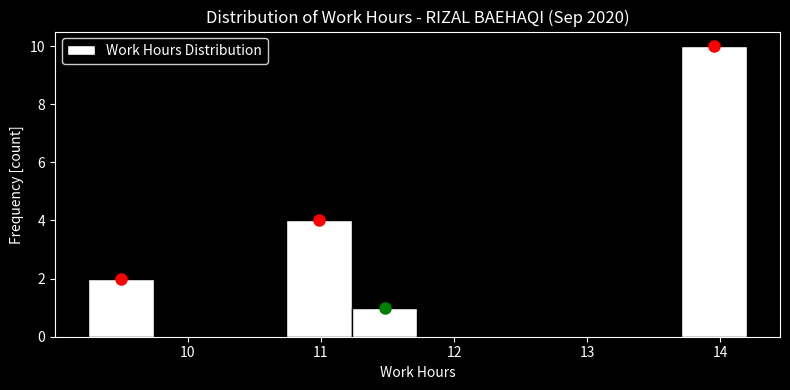

Over which range of the x-axis is the bar tallest?

13.7 to 14.2